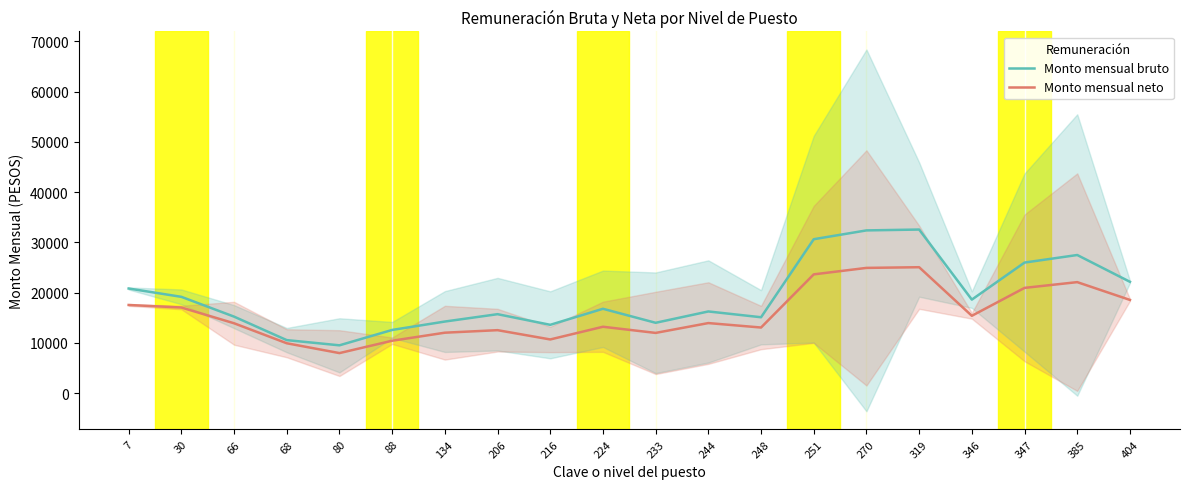

What is the approximate value of Monto mensual neto at 30?

17056.9